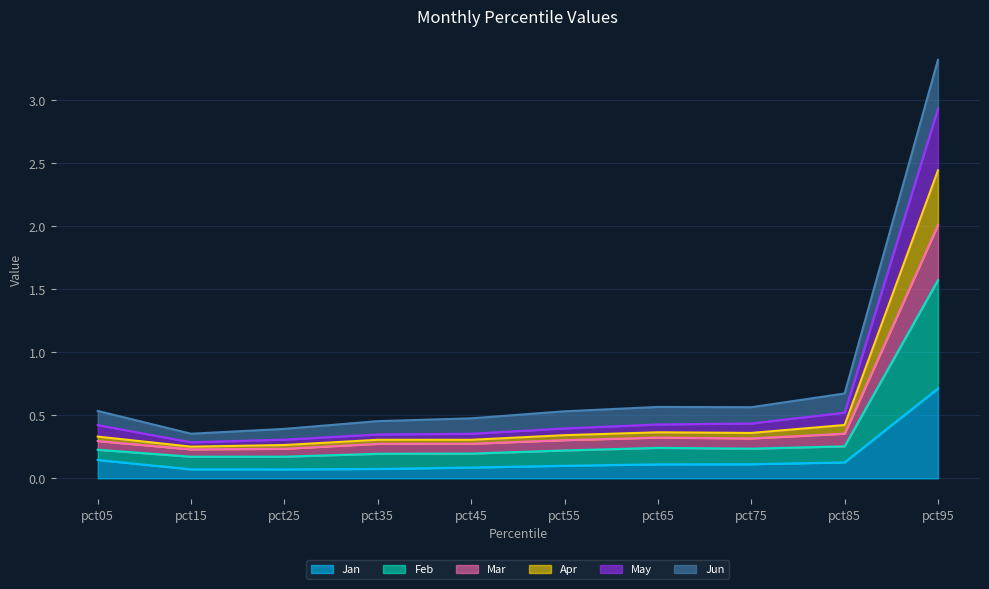

How many data points does each series have?

10